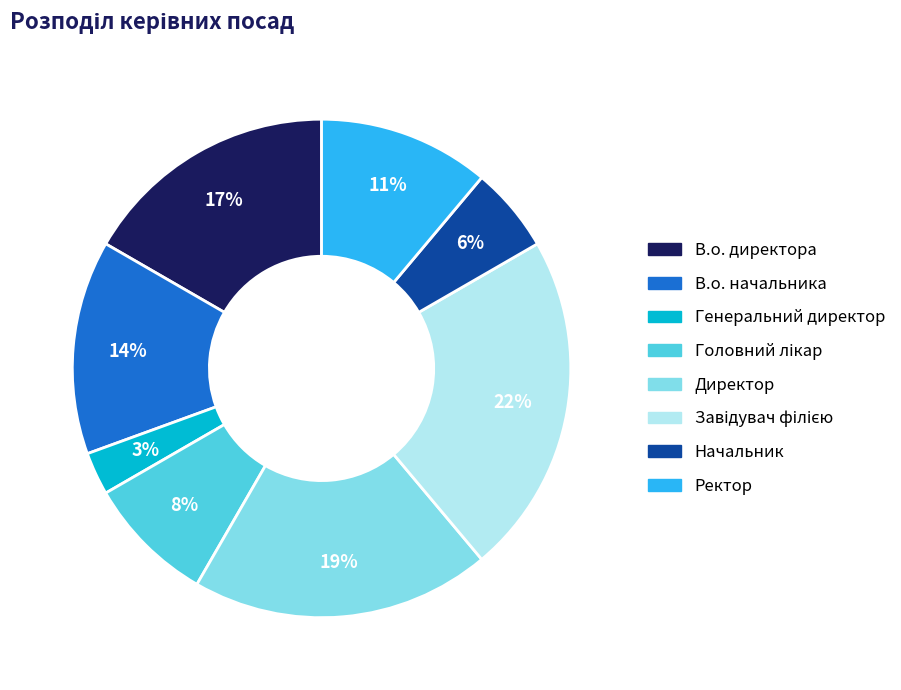

Does Начальник account for over 50% of the chart?

No